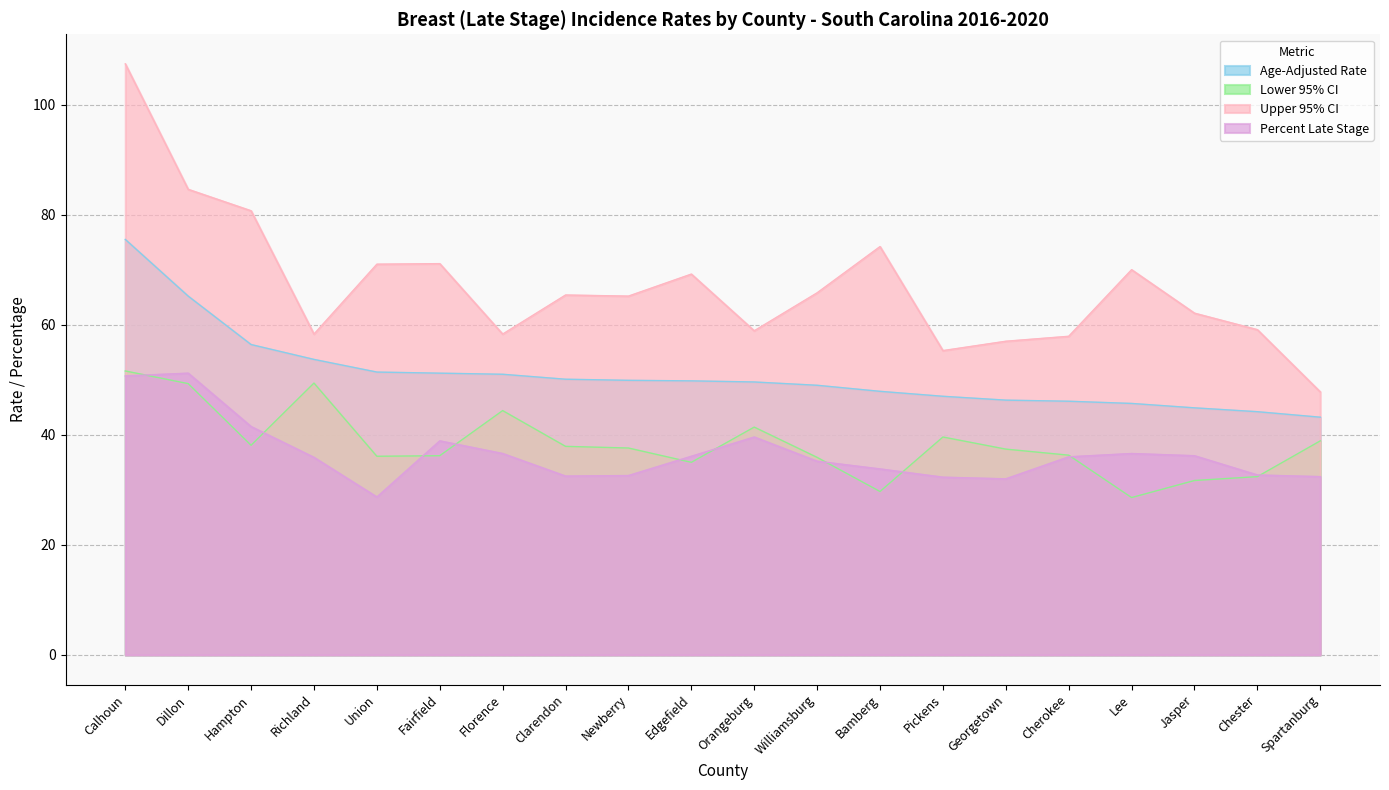

Which series has the largest total across all categories?

Upper 95% CI